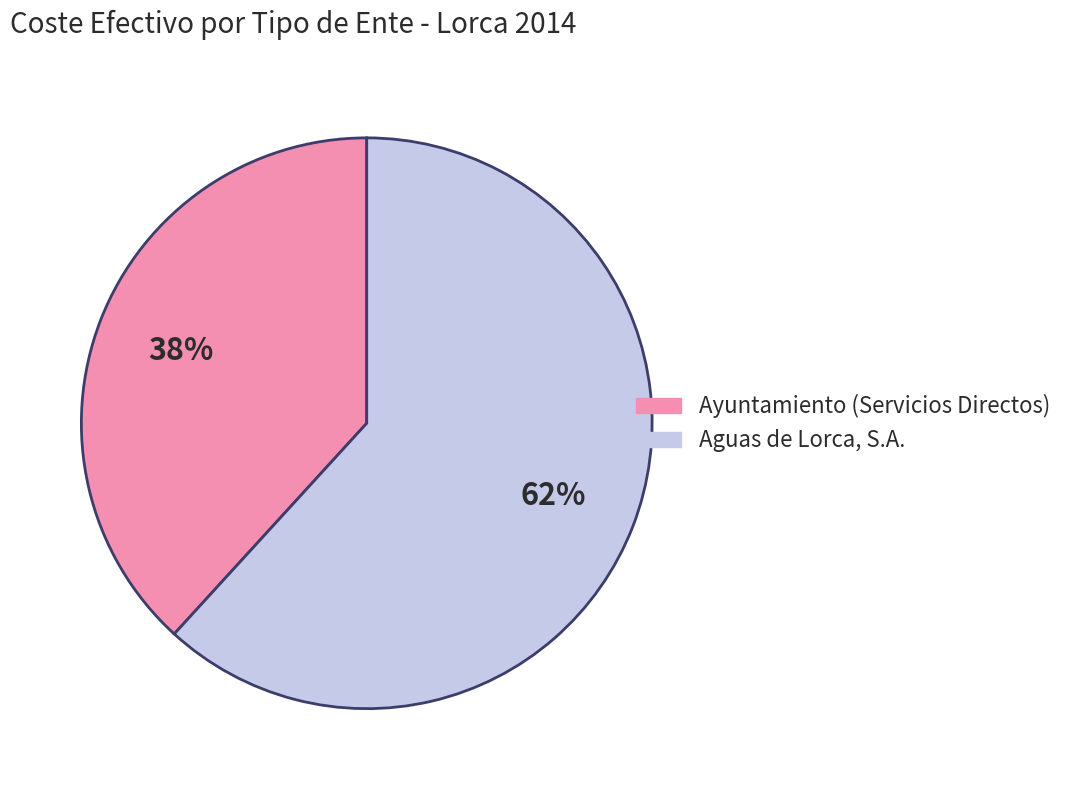

Combined, do Ayuntamiento (Servicios Directos) and Aguas de Lorca, S.A. account for over 50%?

Yes